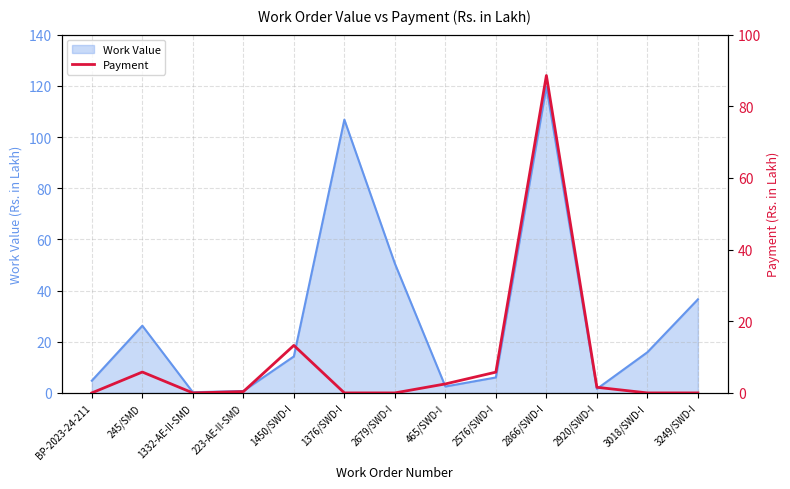

How many interior local peaks (higher than both neighbors) does the data have?

3